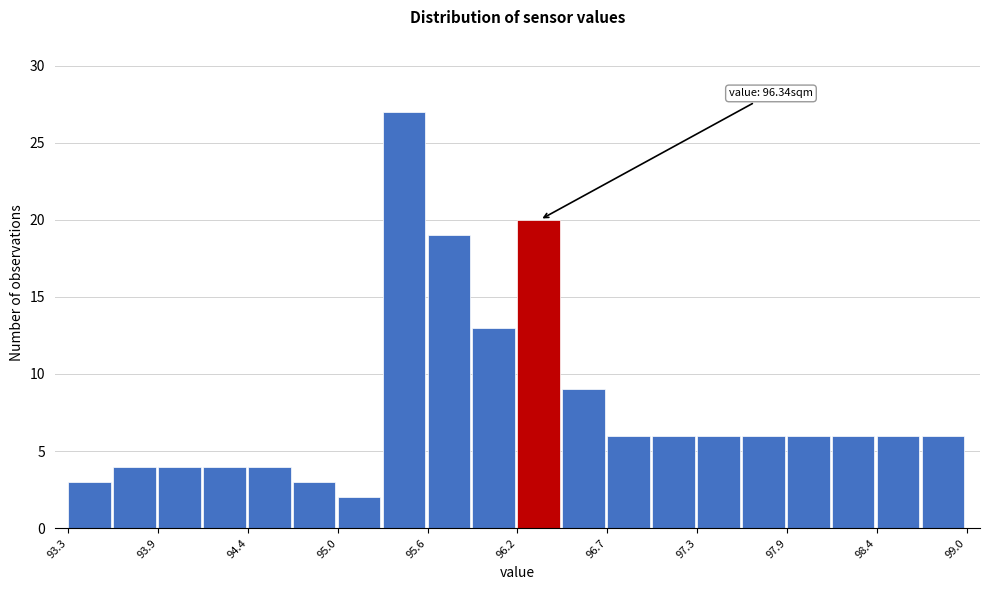

Around what value on the x-axis is the tallest bar? Give the approximate position of its centre, as read against the axis.

95.4